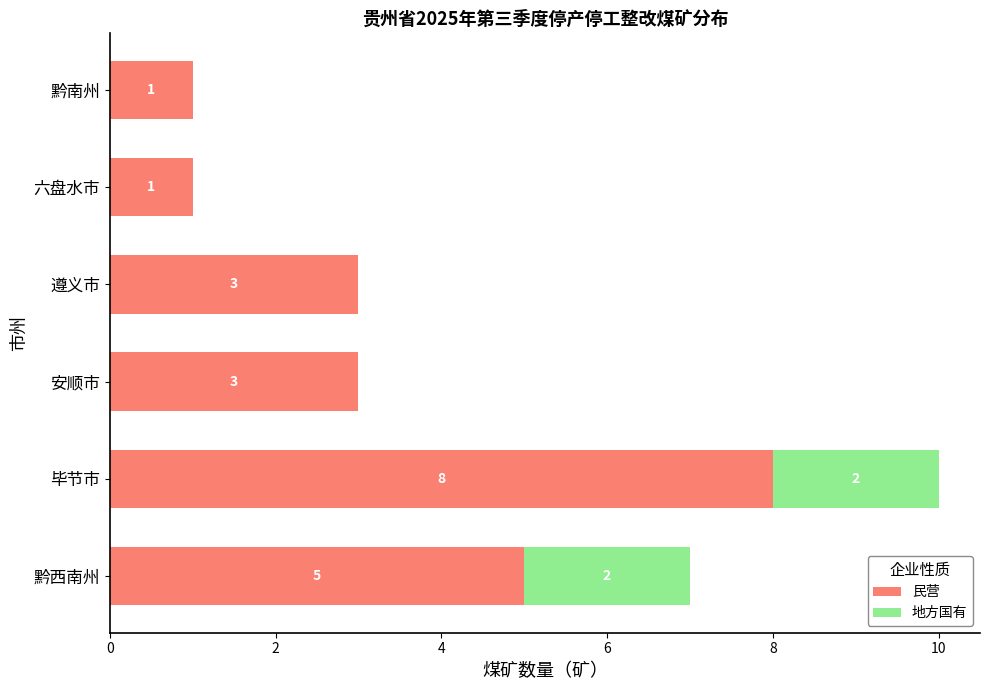

How many categories are shown in the chart?

6